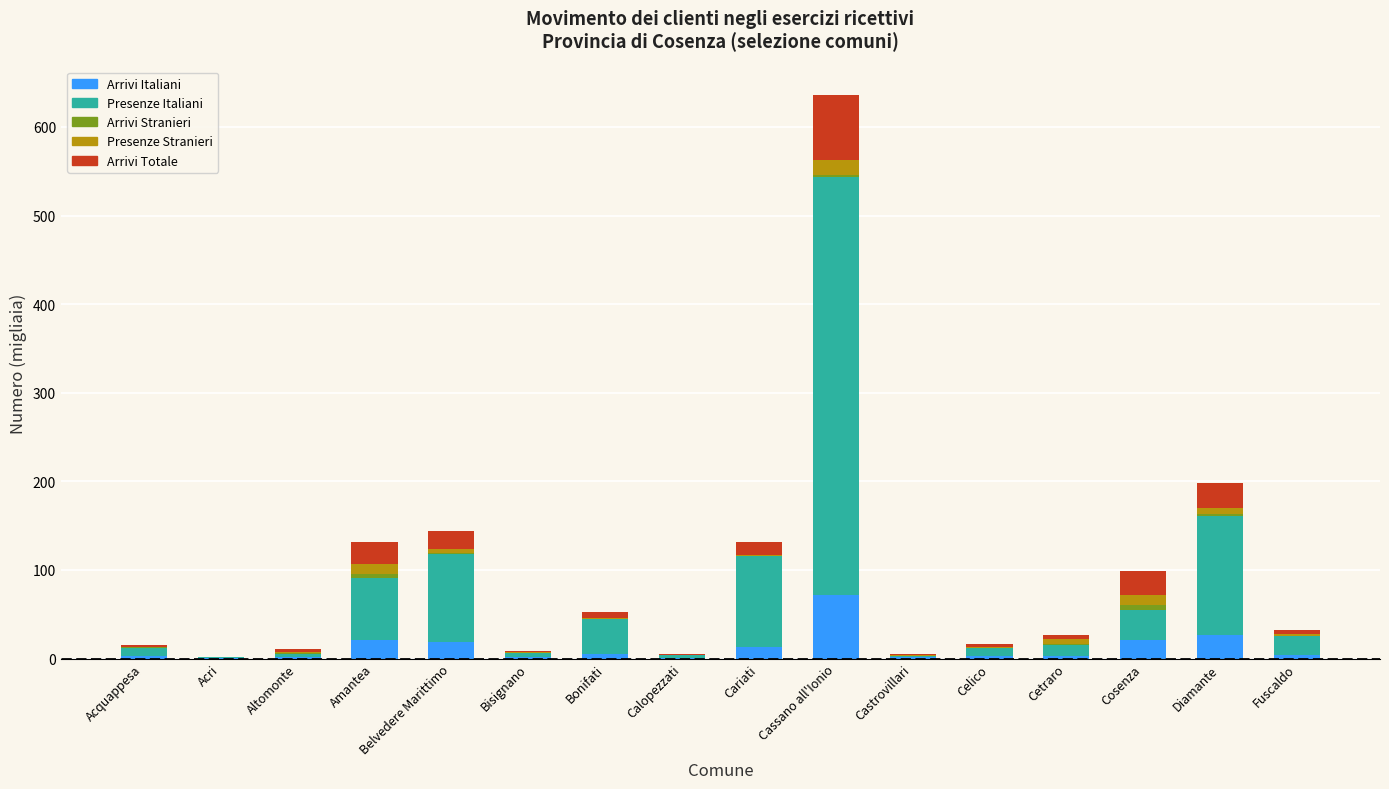

At which label does Arrivi Italiani reach its peak?

Cassano all'Ionio